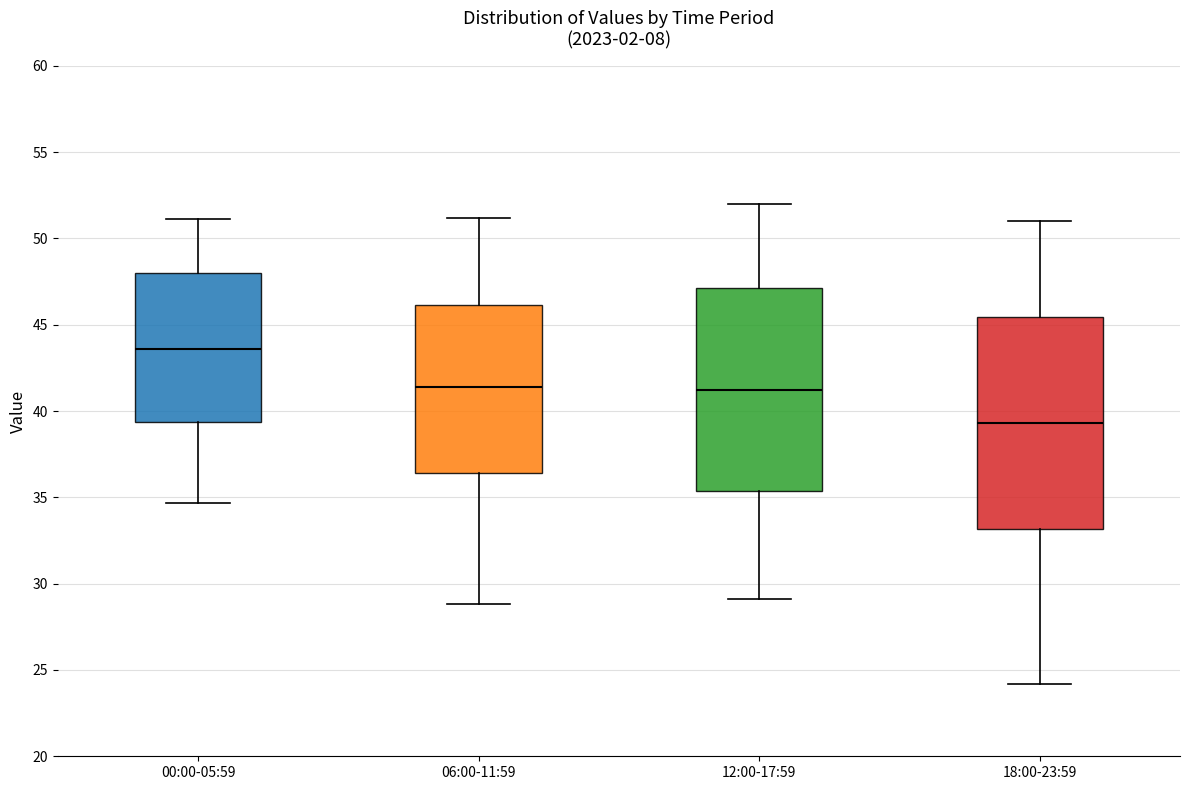

Where is the lower edge of the box for 18:00-23:59 on the y-axis? The values are not printed on the chart, so give them approximately, as read against the axis.

33.0